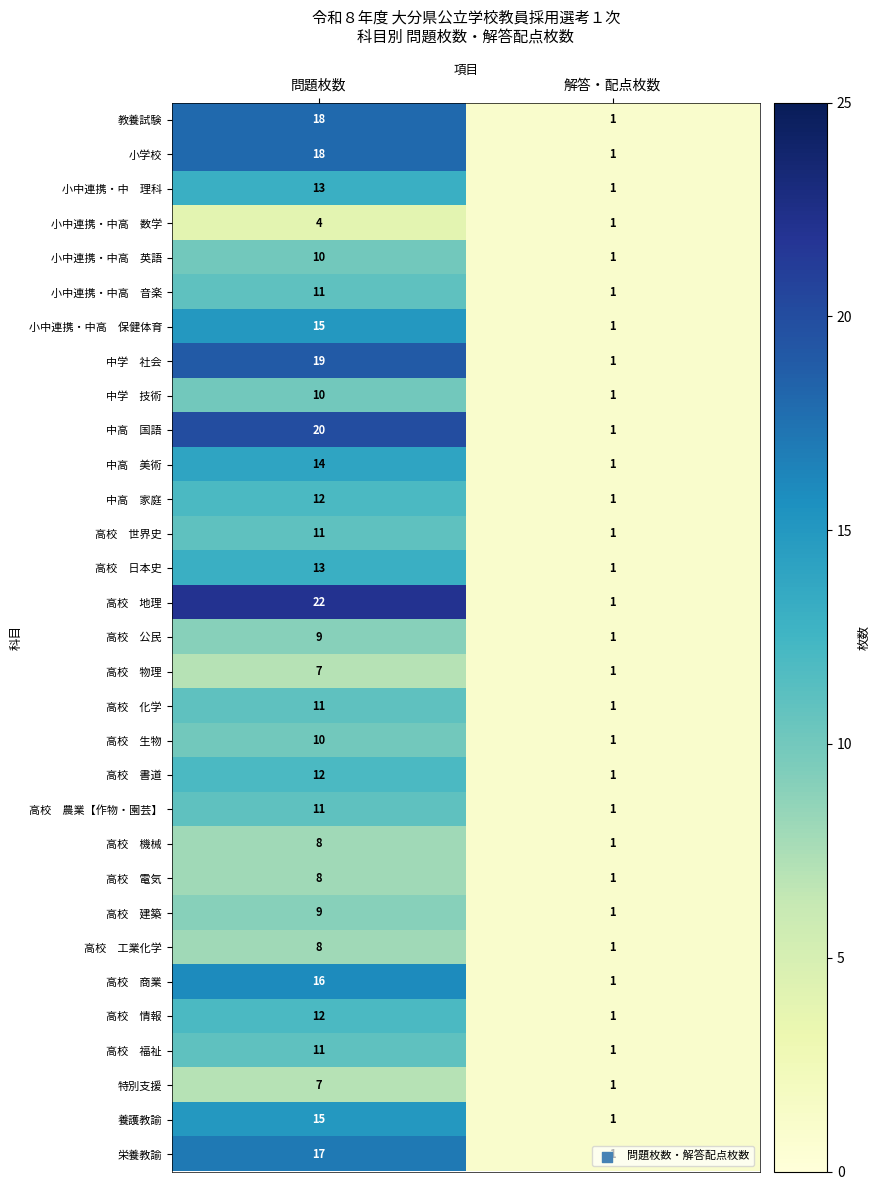

What is the total value across all series at 問題枚数?

381